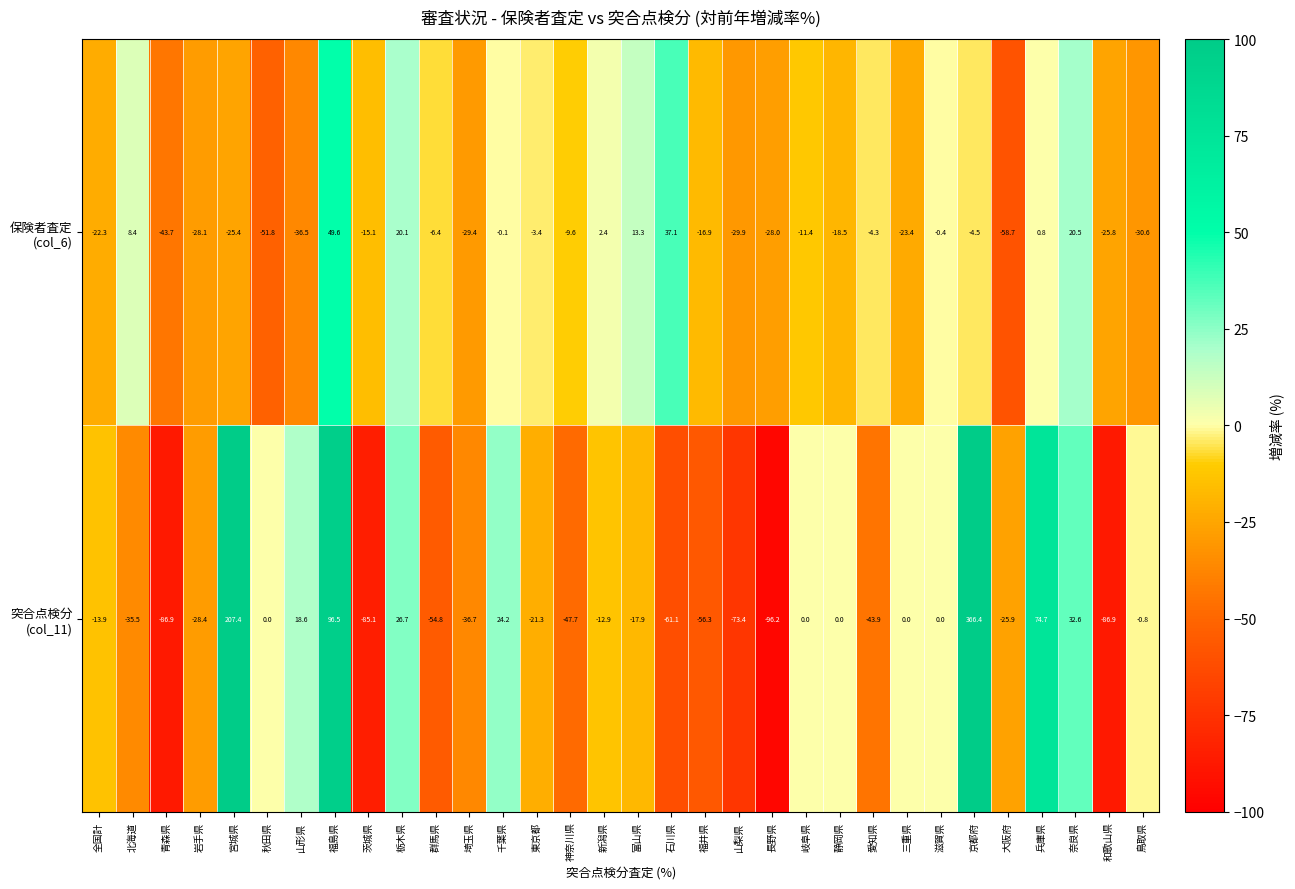

What is the maximum value shown in the chart?

366.4